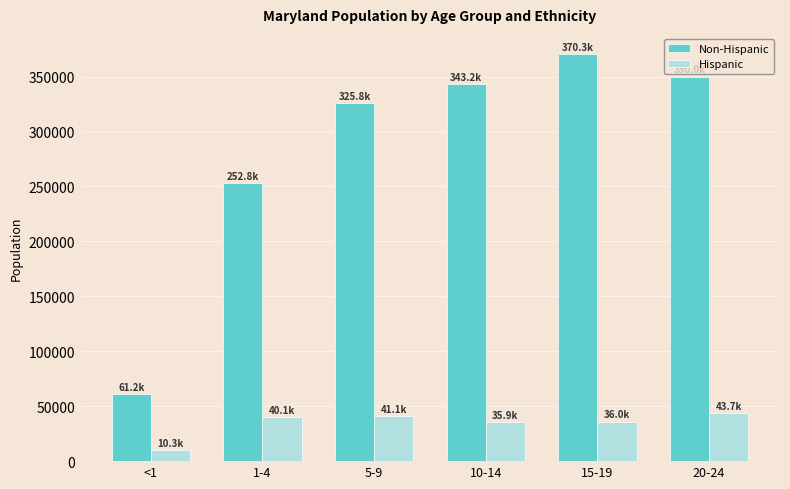

What is the label of the 1st bar from the left?

<1